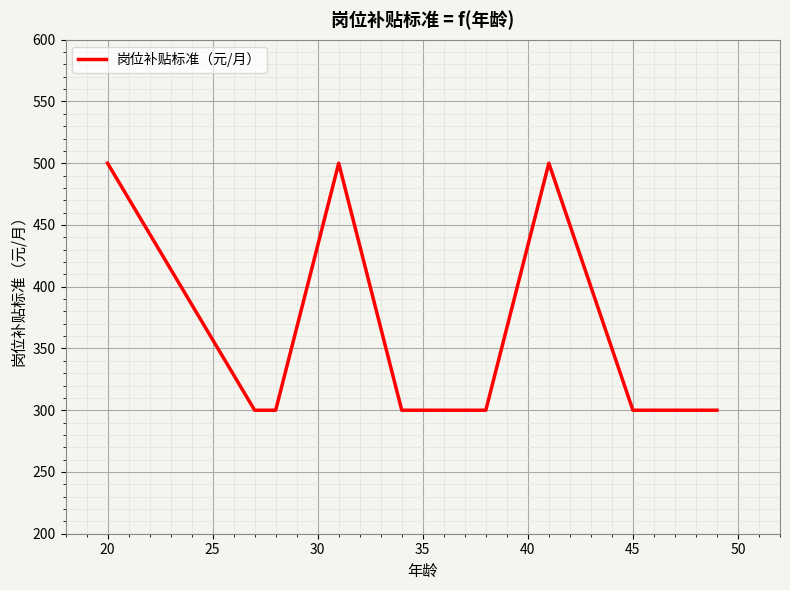

Count the values in the range 300 to 500.

12